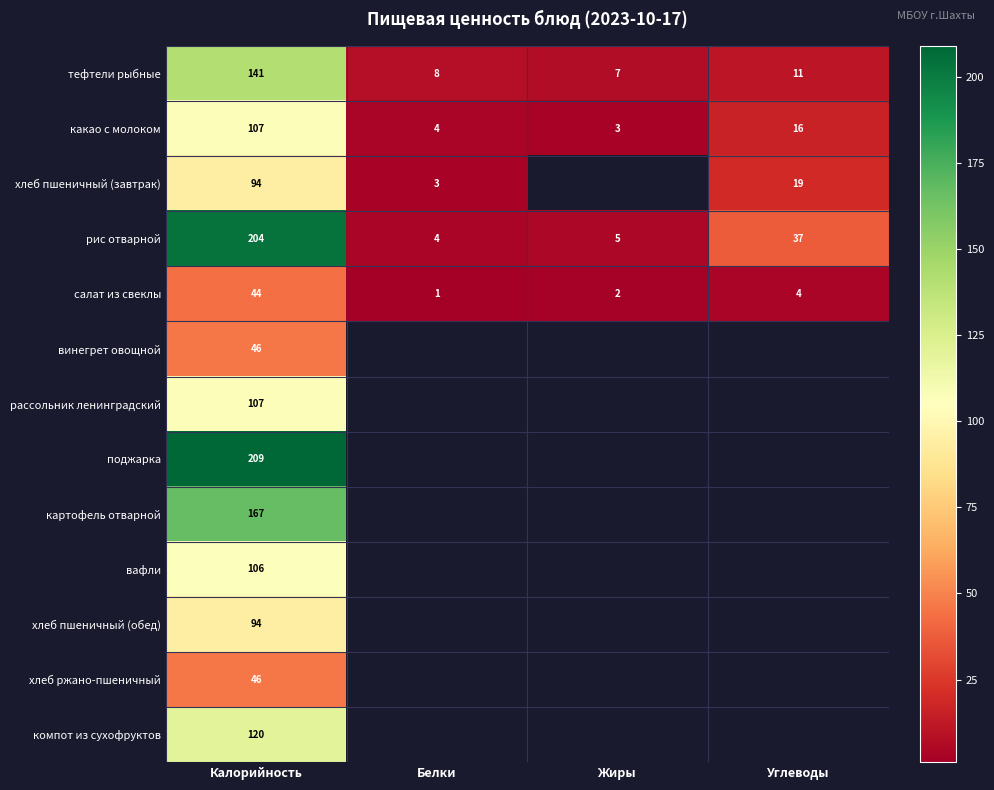

Where is рис отварной nearest to the value 104?

Углеводы